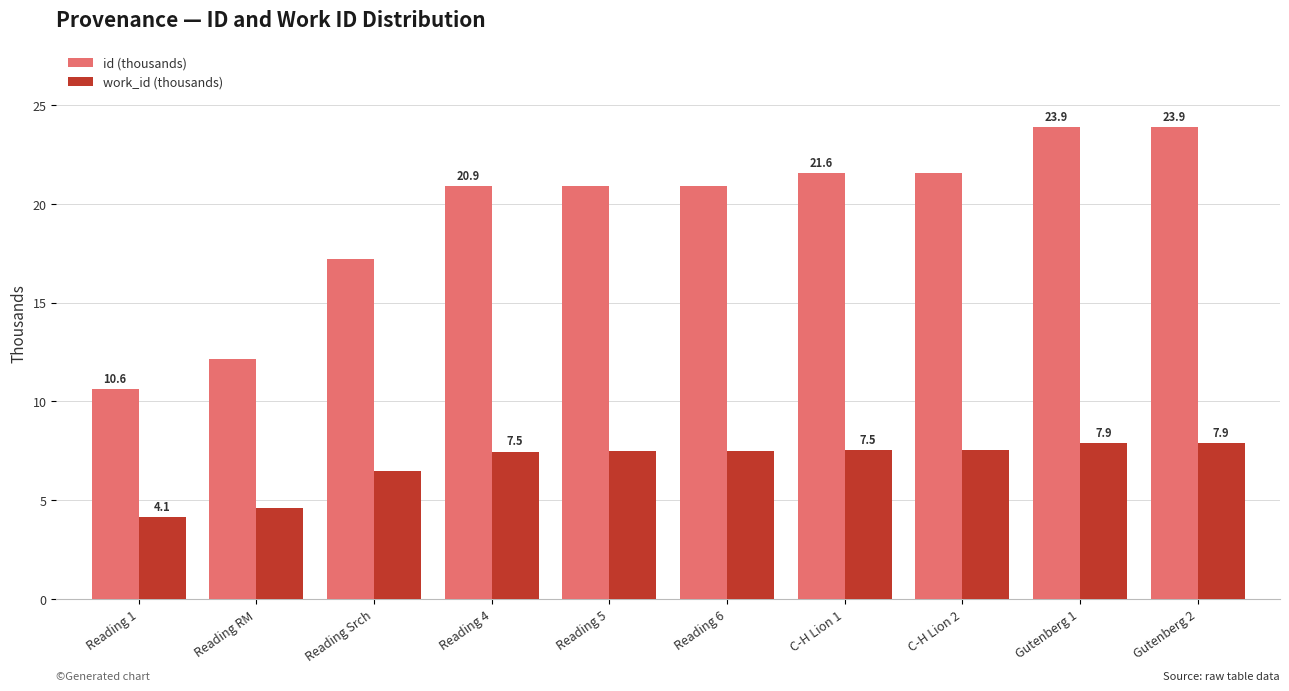

What is the greatest value displayed?

23.9